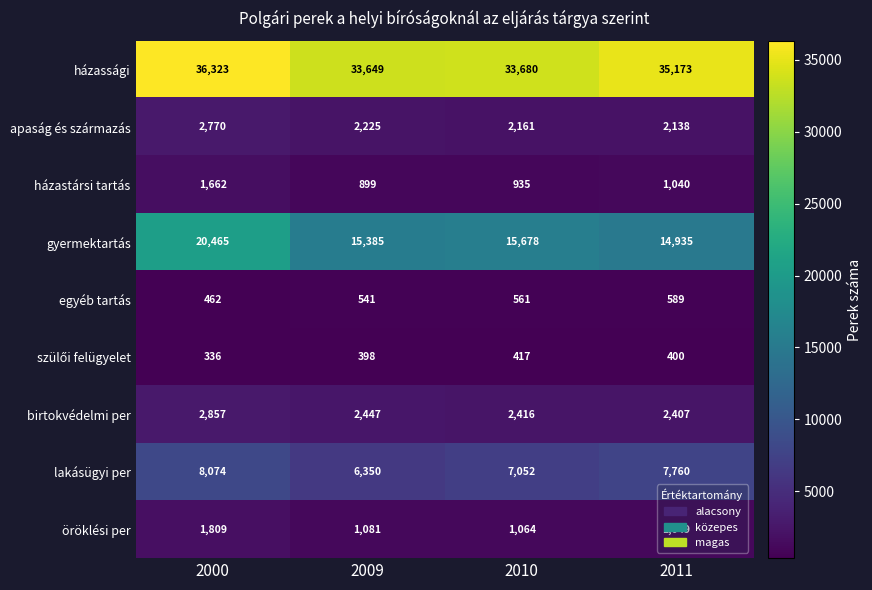

Which series has the largest total across all categories?

házassági